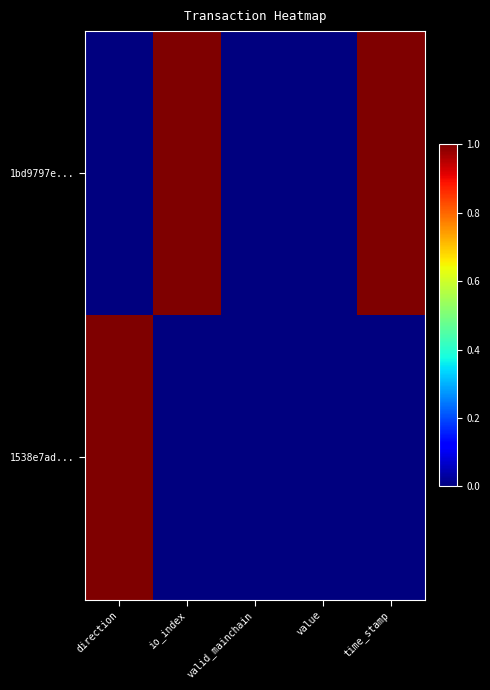

Rank the series by their average value, from highest to lowest.

1bd9797e..., 1538e7ad...